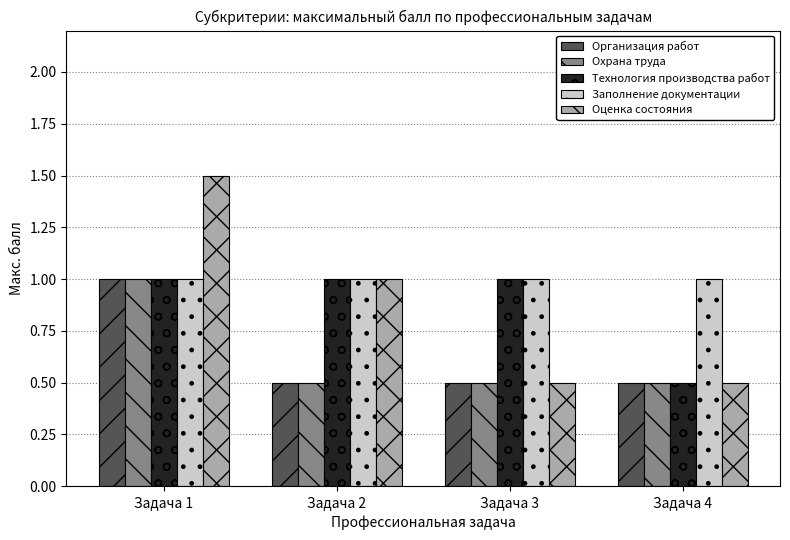

What is the approximate value of Заполнение документации at Задача 1?

1.0